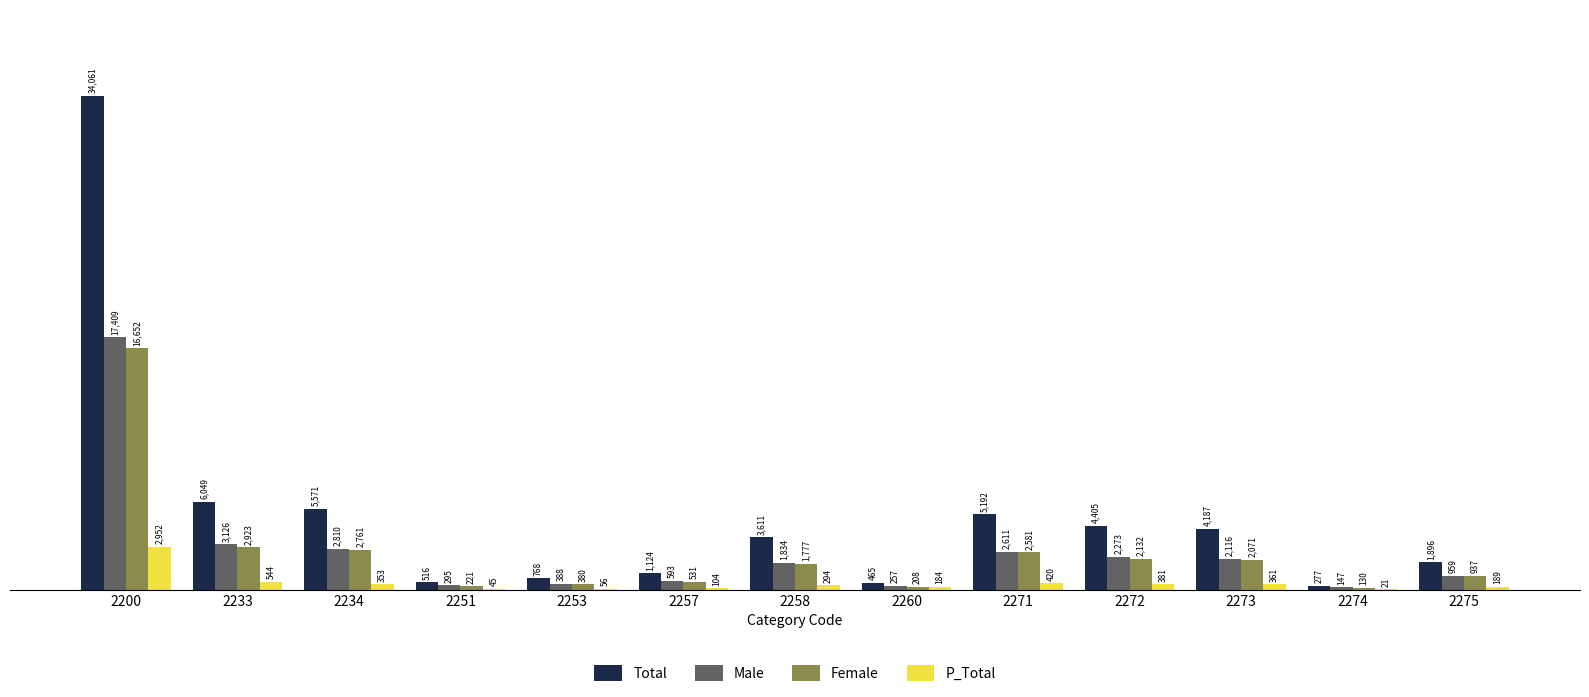

Which series changed the most between 2272 and 2273?

Total